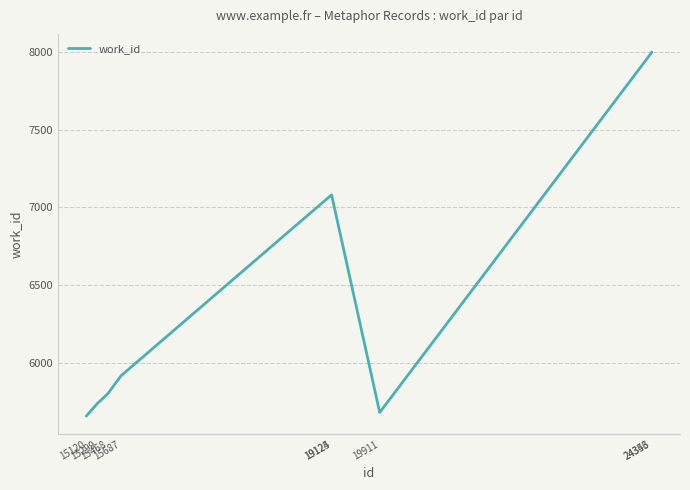

Approximately how many times larger is the value at 15687 compared to 24353?

0.7